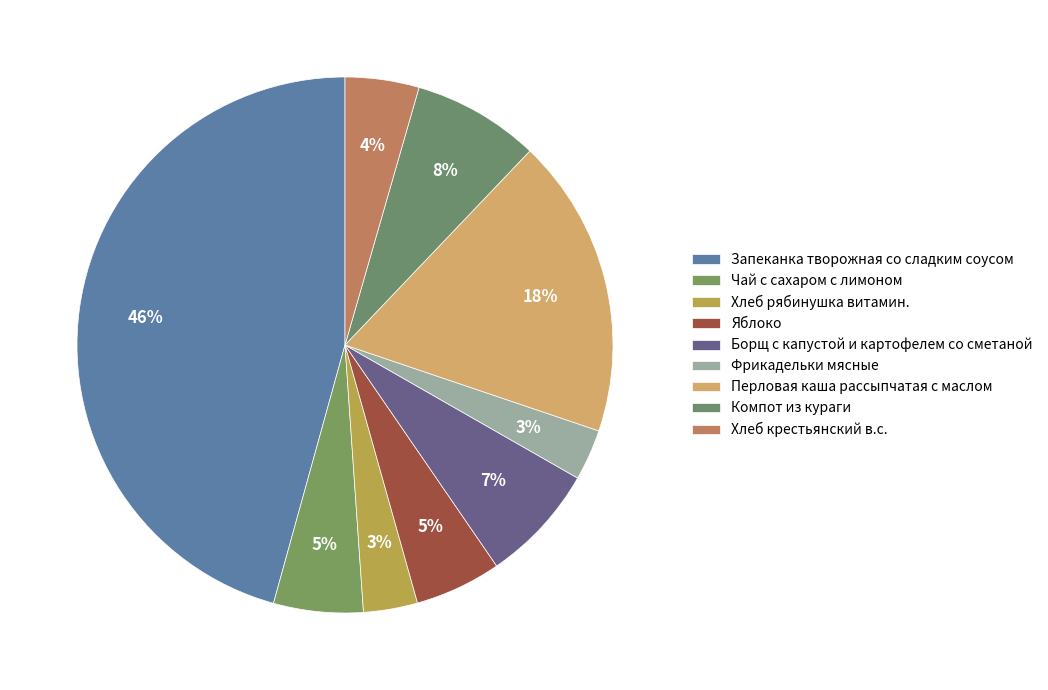

Does Запеканка творожная со сладким соусом account for over 50% of the chart?

No